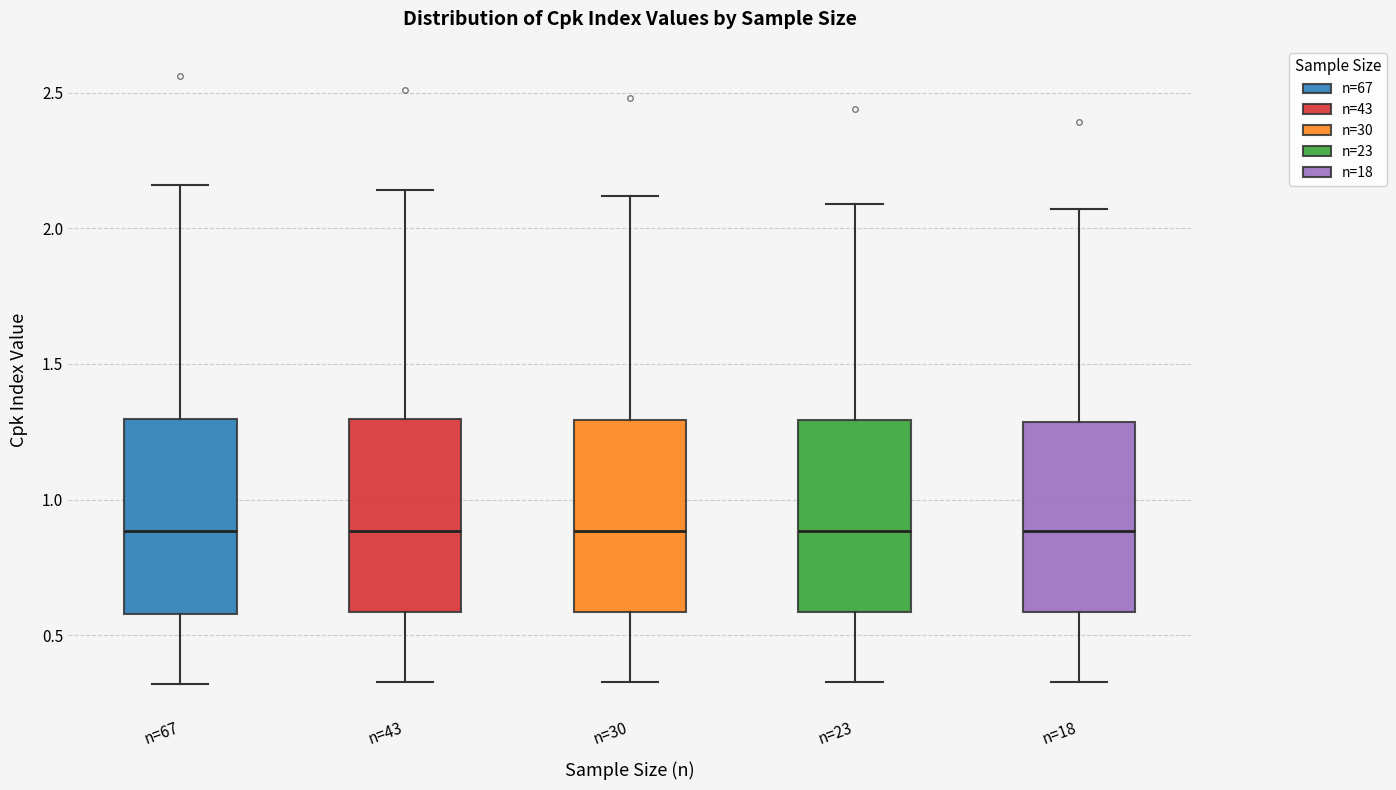

Reading left to right, transcribe this box plot: for each box, give where its median line is, the range the box spans, and where its two whiskers end, as read against the y-axis. The values are not printed on the chart, so give them approximately, as read against the axis.

n=67: median 0.90, box 0.60 to 1.30, whiskers 0.30 to 2.15
n=43: median 0.90, box 0.60 to 1.30, whiskers 0.35 to 2.15
n=30: median 0.90, box 0.60 to 1.30, whiskers 0.35 to 2.10
n=23: median 0.90, box 0.60 to 1.30, whiskers 0.35 to 2.10
n=18: median 0.90, box 0.60 to 1.30, whiskers 0.35 to 2.05